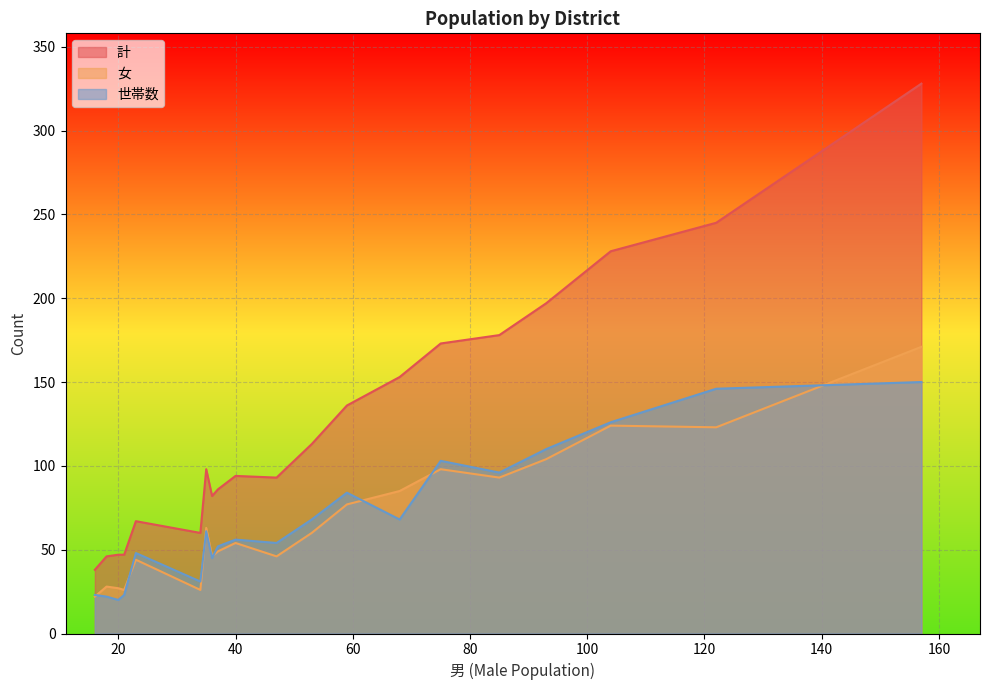

What is the sum of all 世帯数 values?

1386